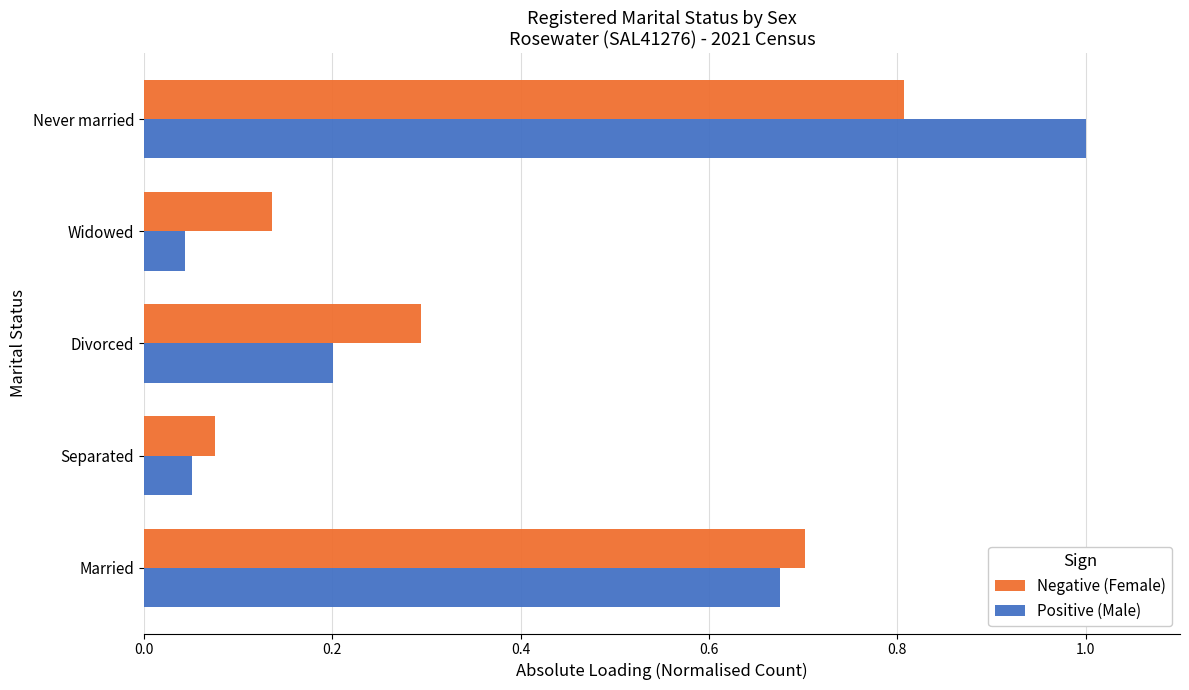

What is the sum of the Positive (Male) values at Married and Never married?

1.7